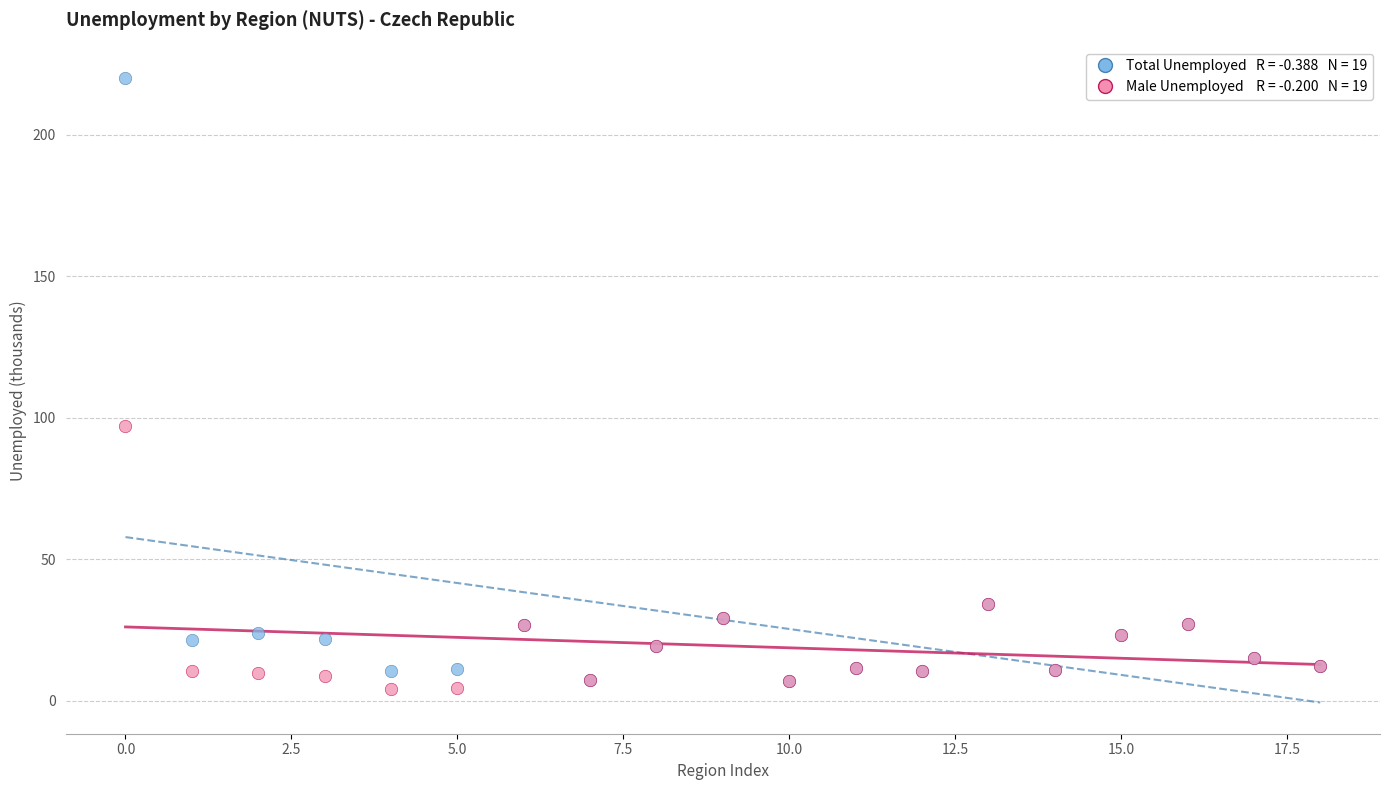

Across all series, what Y value is closest to 112?

97.0